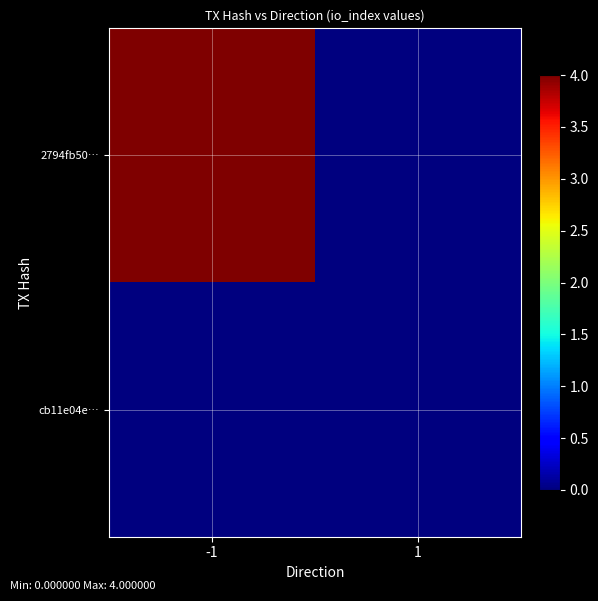

Reading left to right, transcribe all the data shown in this chart.

2794fb50…: -1=4	1=0
cb11e04e…: -1=0	1=0